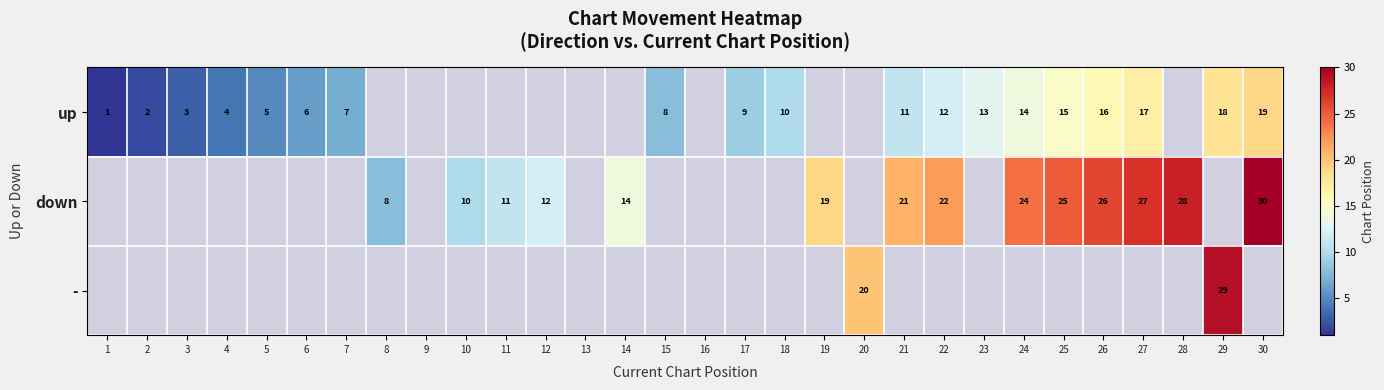

What is the difference between the up values at 25 and 1?

14